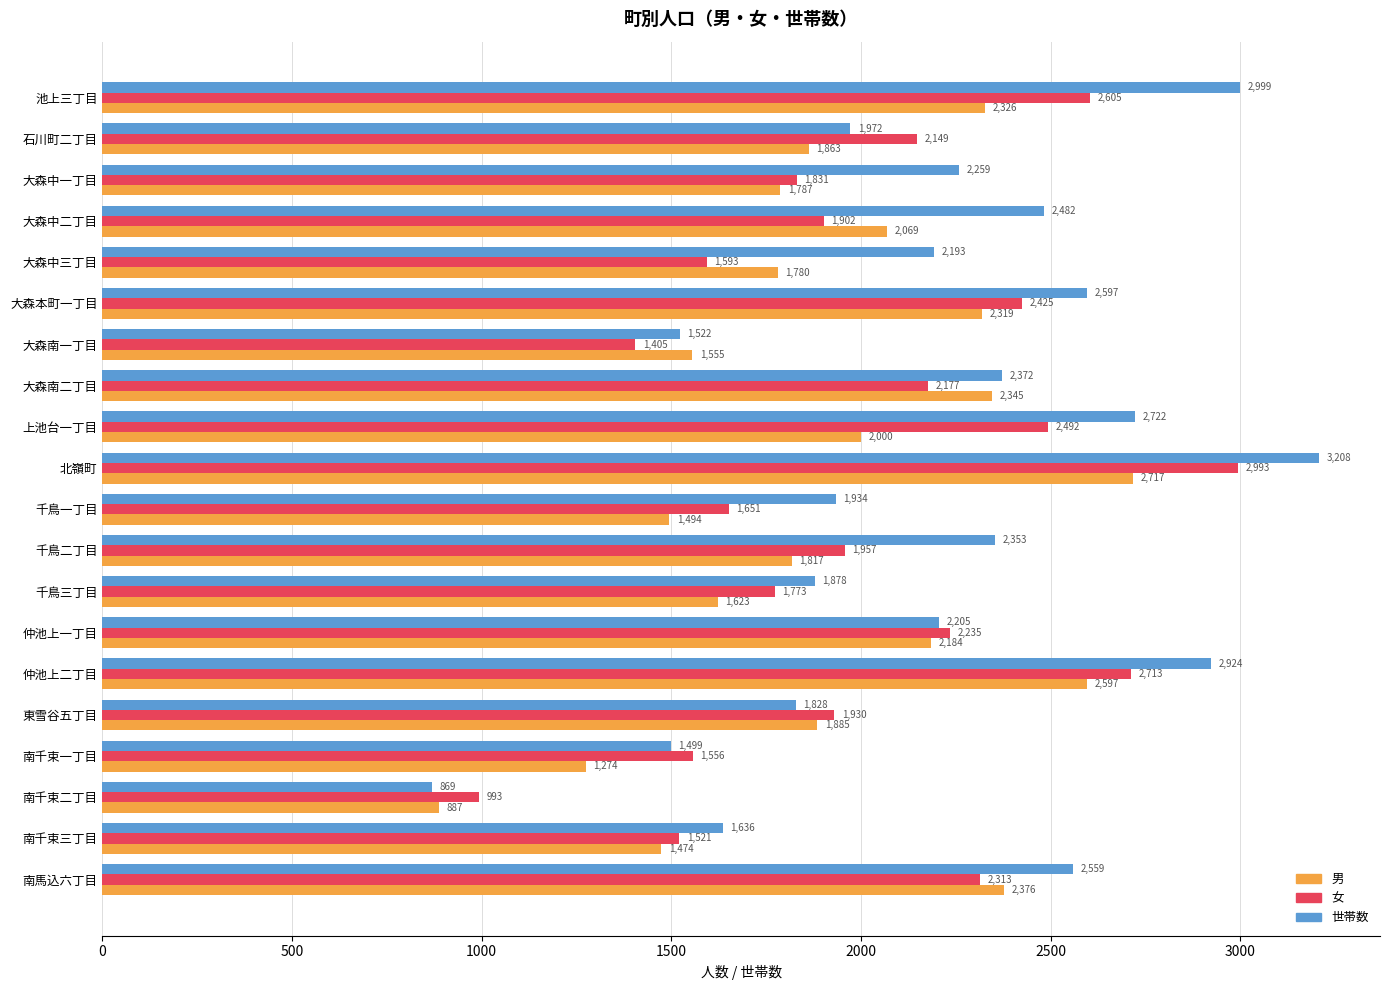

What is the sum of all 世帯数 values?

44011